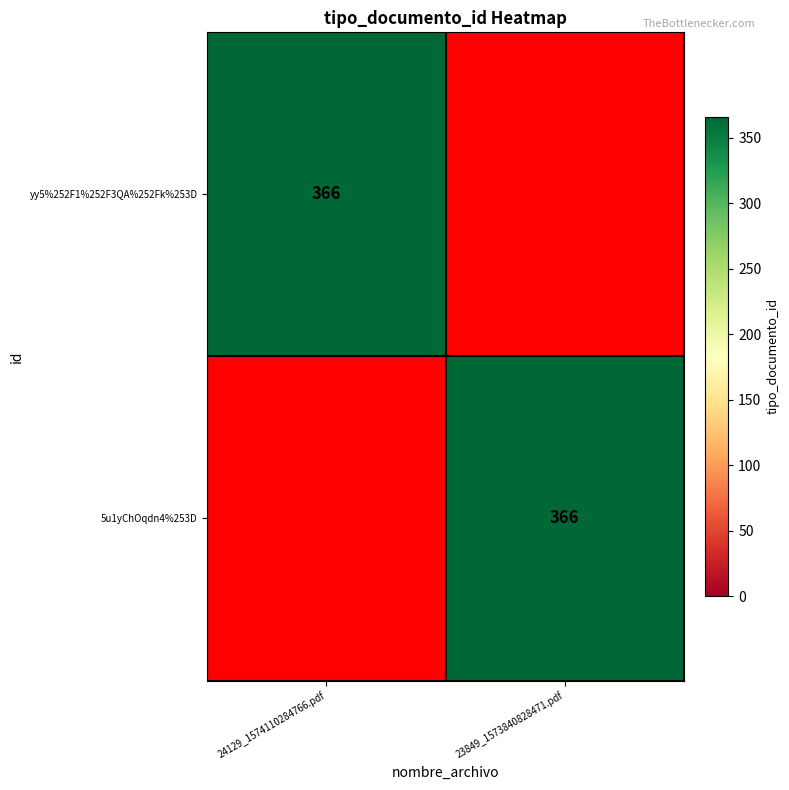

The value of 5u1yChOqdn4%253D at 23849_1573840828471.pdf is 366. True or false?

True